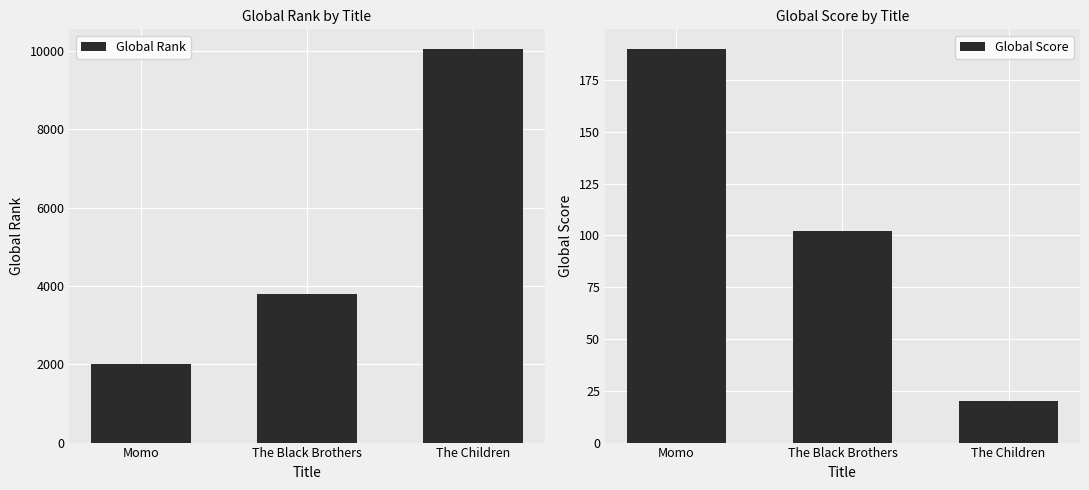

What is the difference between the highest and lowest values at The Children?

10027